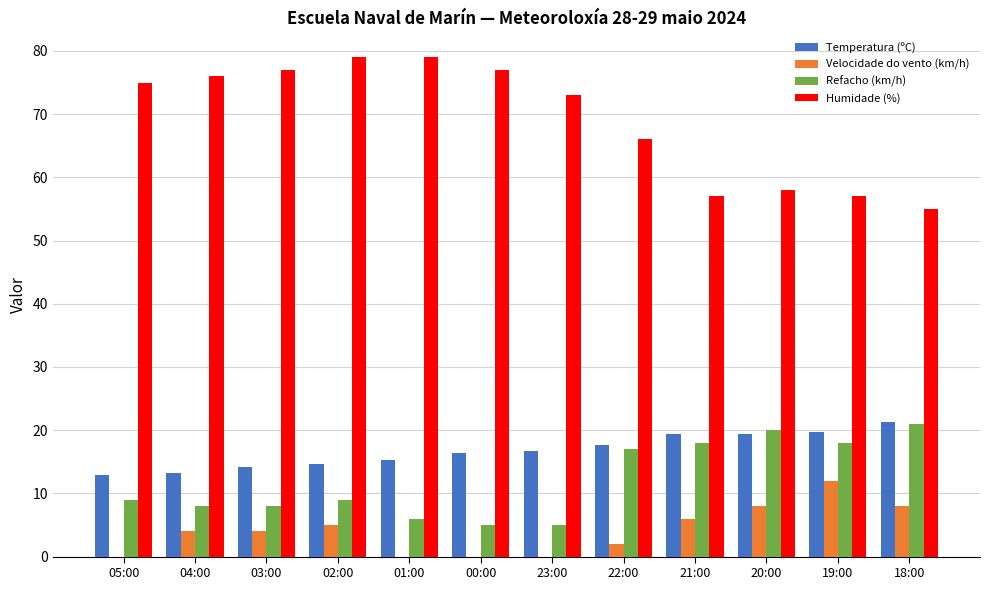

What is the total value across all series at 23:00?

94.7